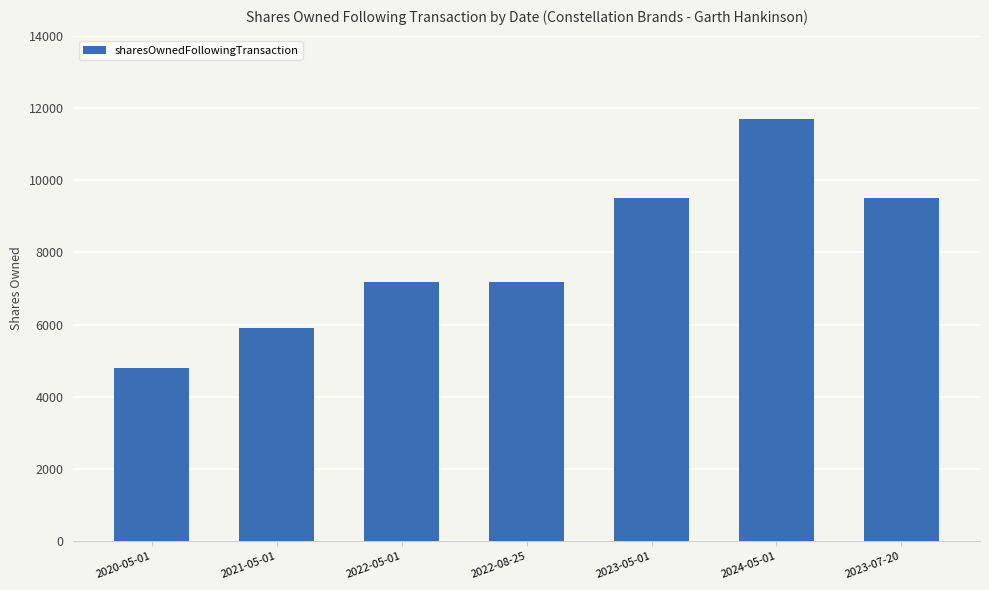

Reading left to right, extract all data points from this chart.

4811	5894	7176	7176	9491	11702	9491